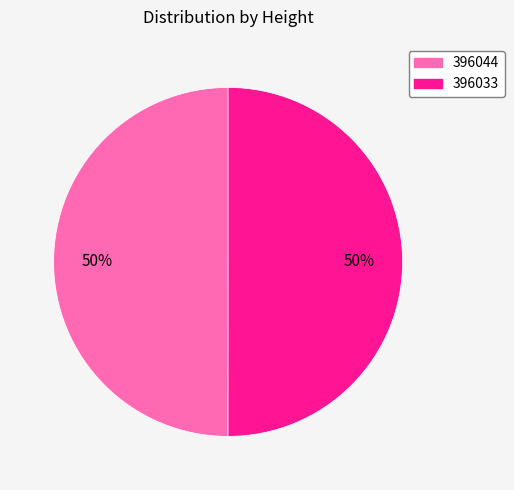

How many segments does this pie chart have?

2